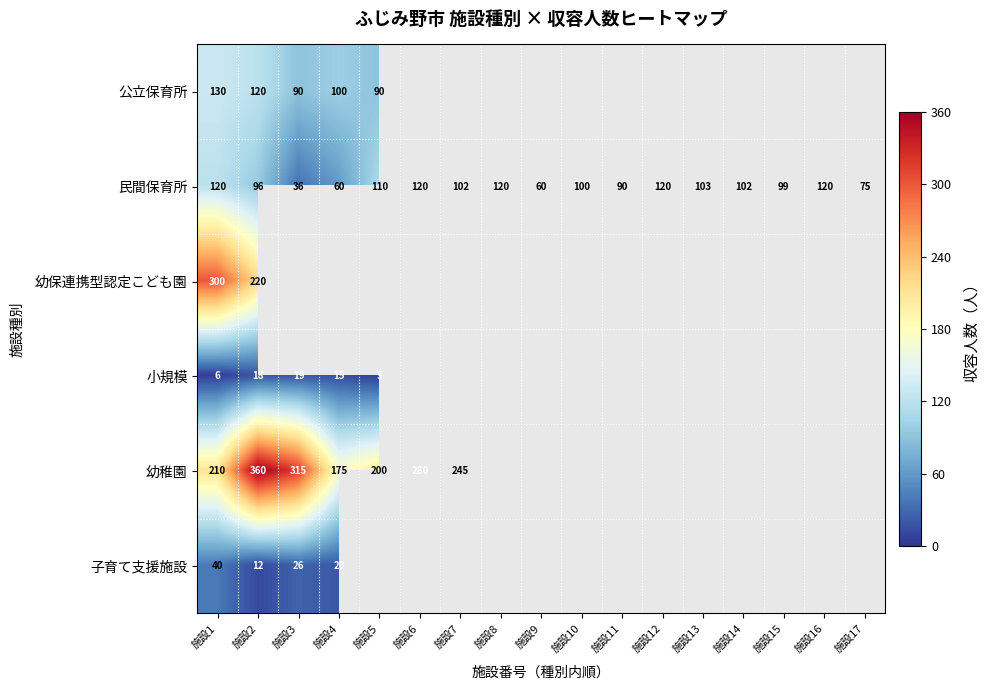

How many series are shown in this chart?

6